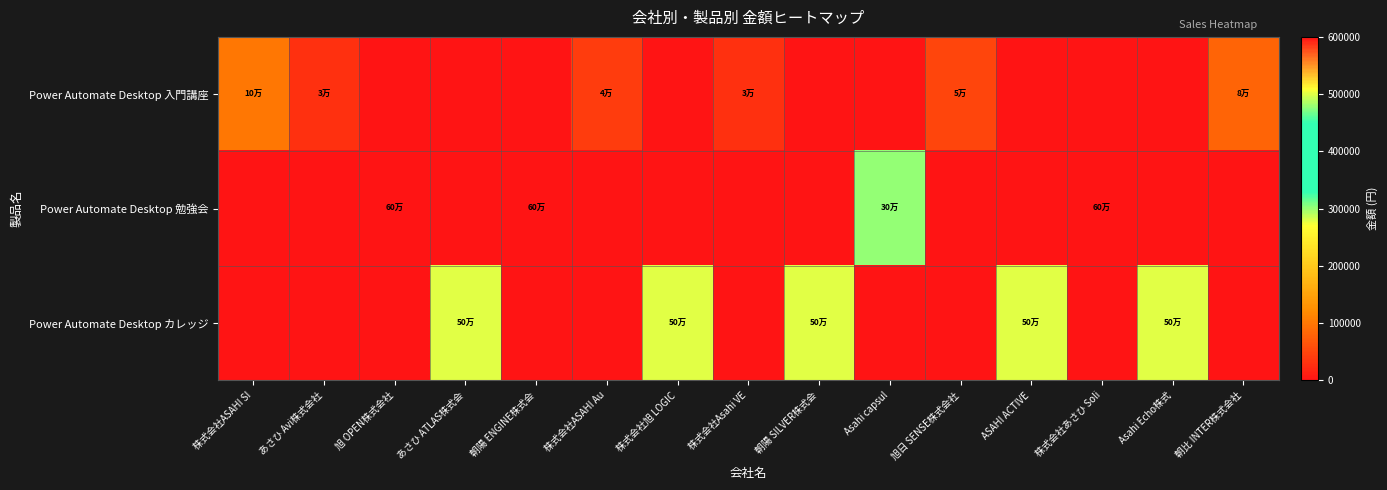

What is the total value across all series at 株式会社旭 LOGIC?

500000